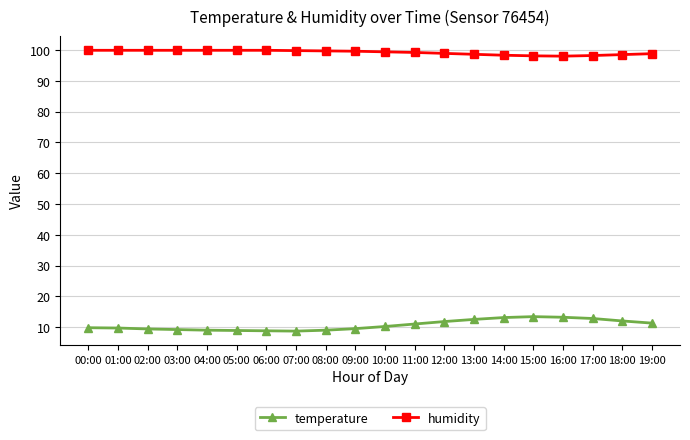

What is the spread (max minus min) of values at 01:00?

90.2